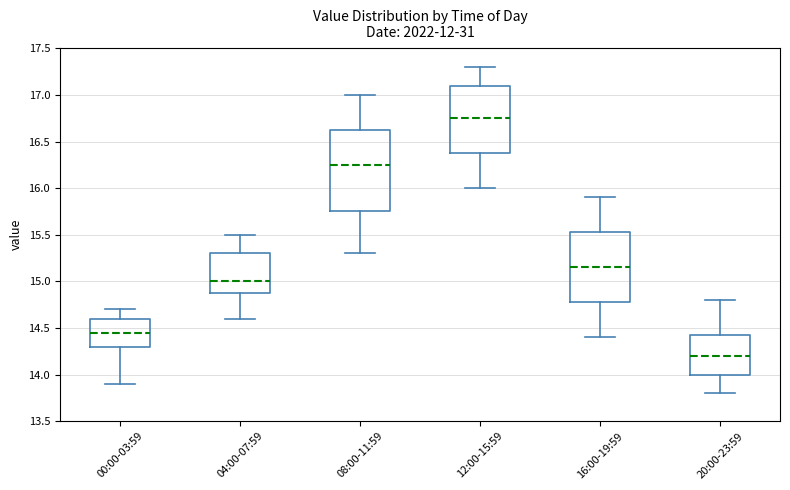

Where is the lower edge of the box for 12:00-15:59 on the y-axis? The values are not printed on the chart, so give them approximately, as read against the axis.

16.40